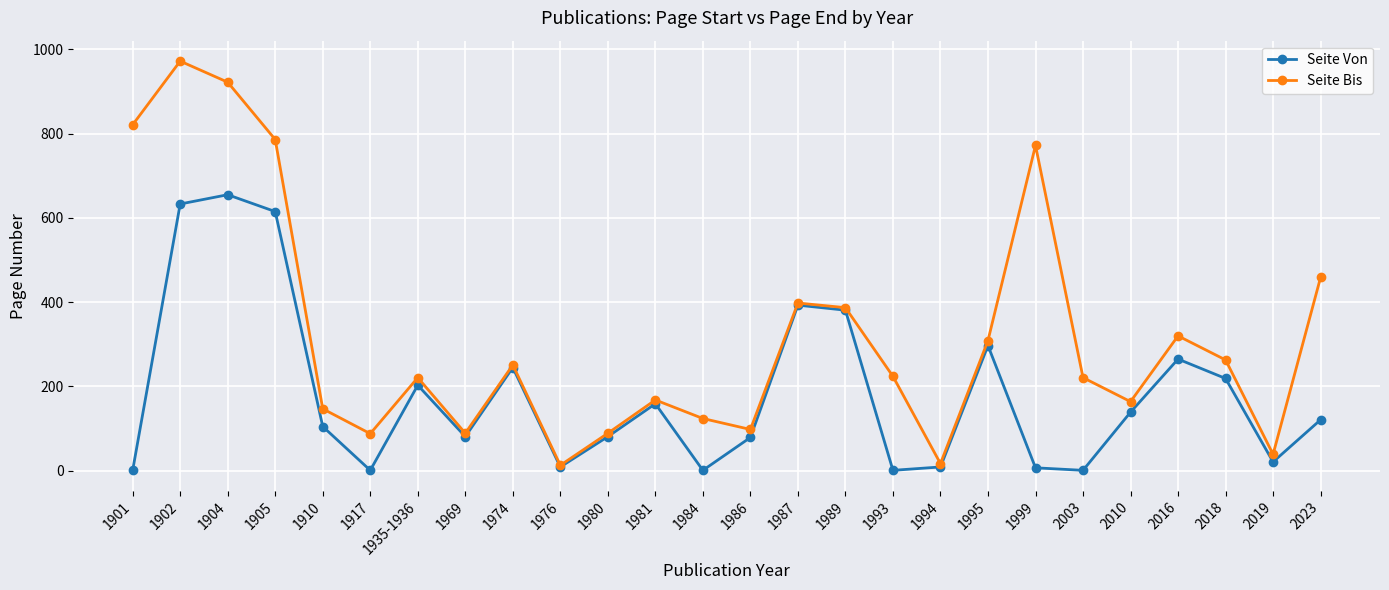

Which series has the largest total across all categories?

Seite Bis